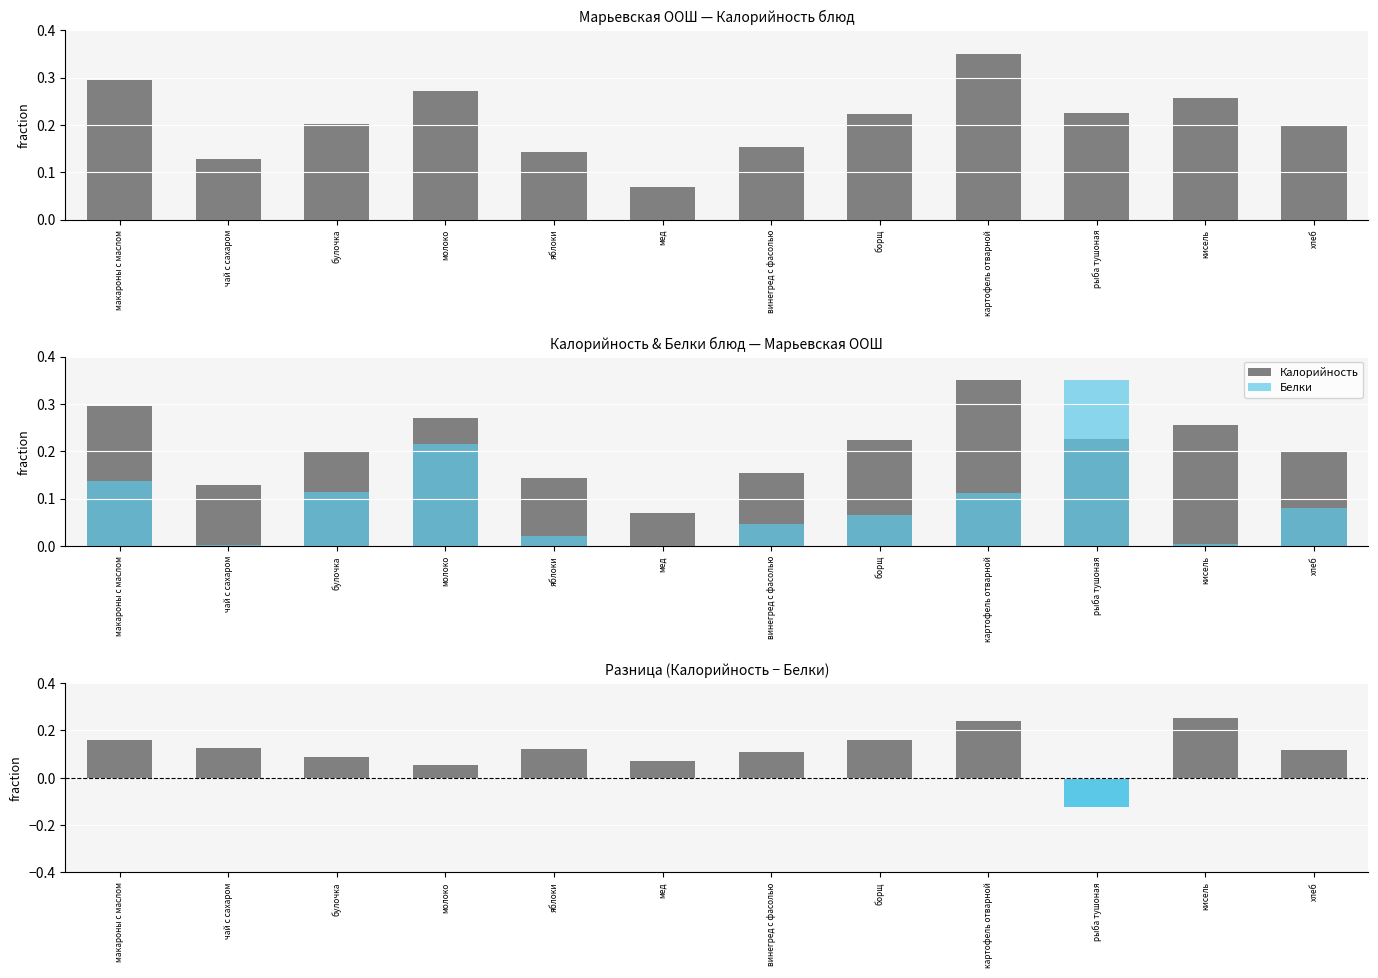

What is the total value across all series at булочка?

0.4